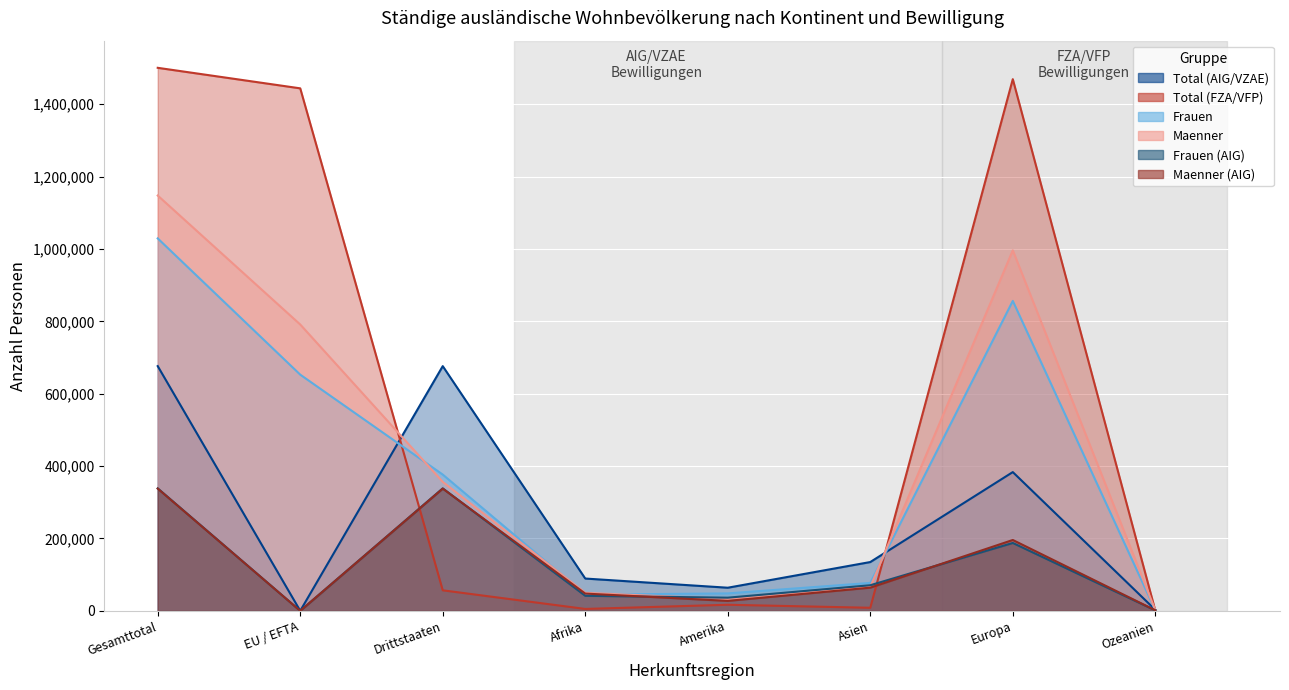

Between EU / EFTA and Drittstaaten, which series saw the biggest shift?

Total (FZA/VFP)